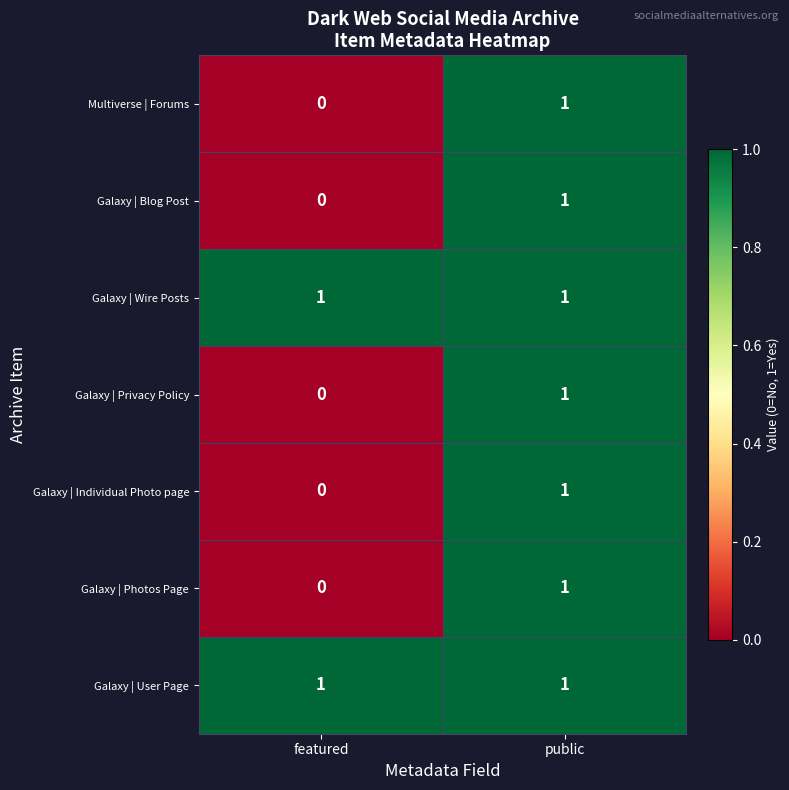

At which category is the sum across all series the highest?

public